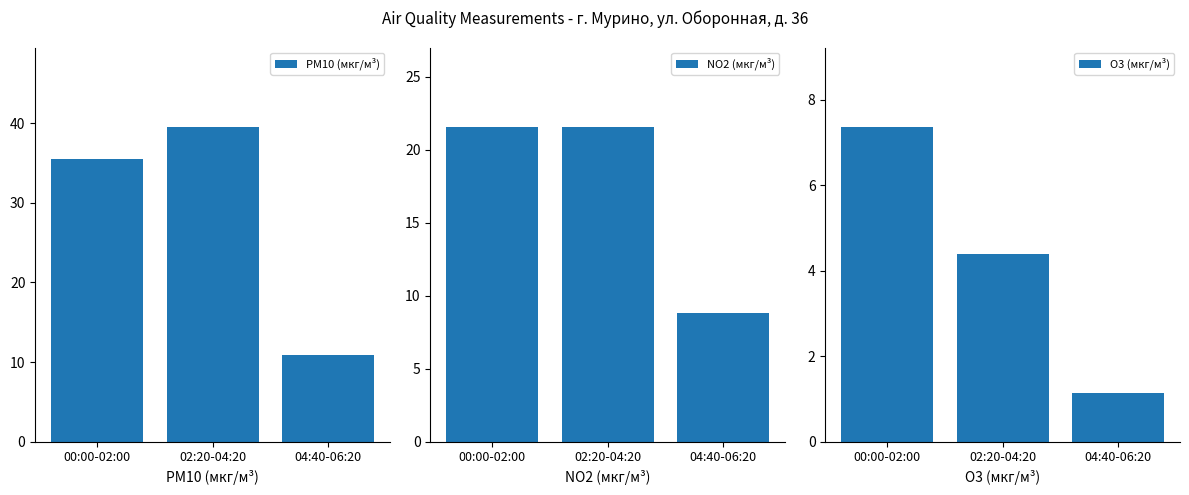

How many groups of bars are there?

3